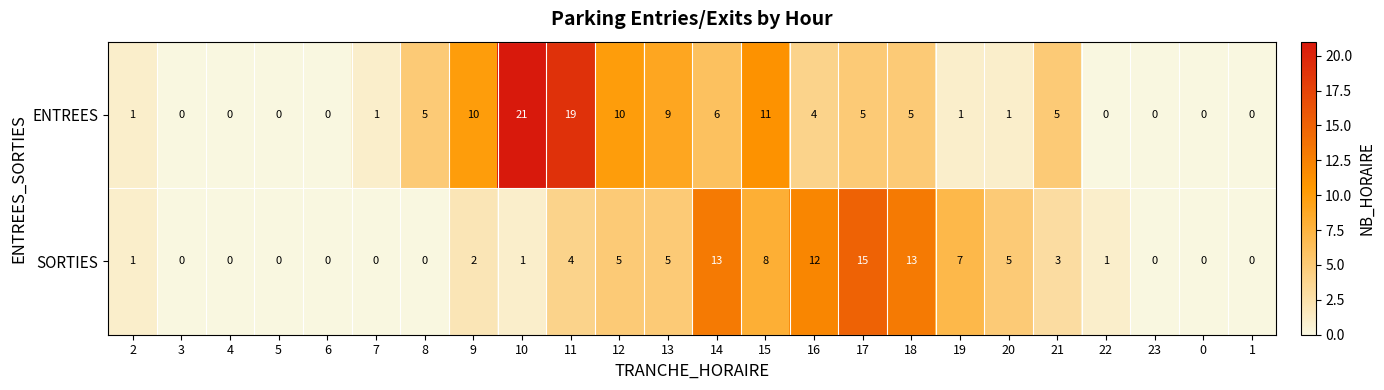

What is the sum of all ENTREES values?

114